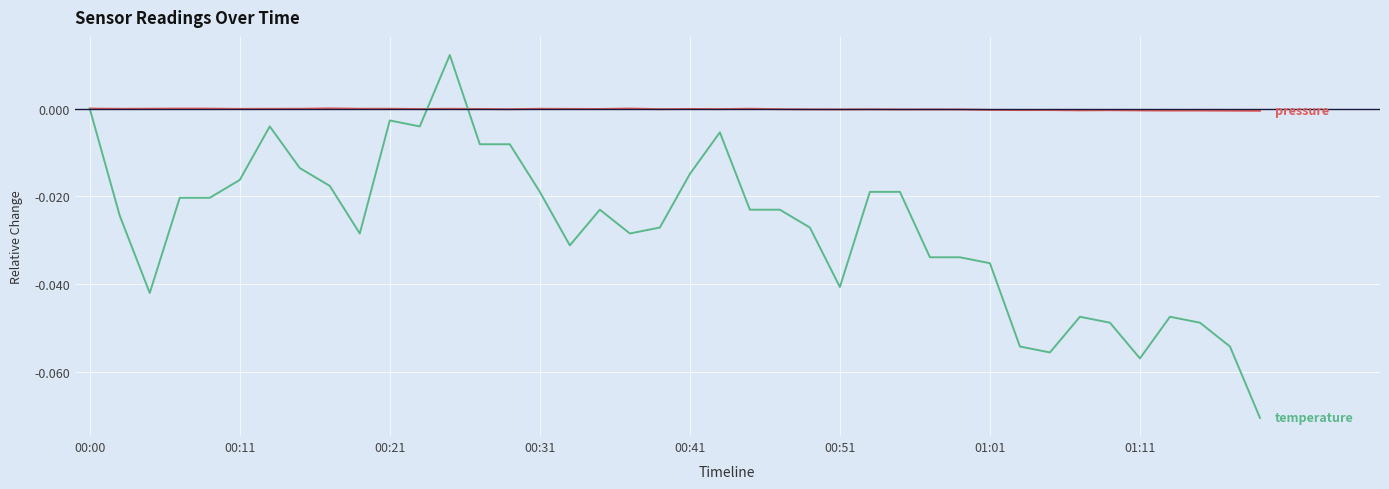

Does the chart display data point markers on the line(s)?

No